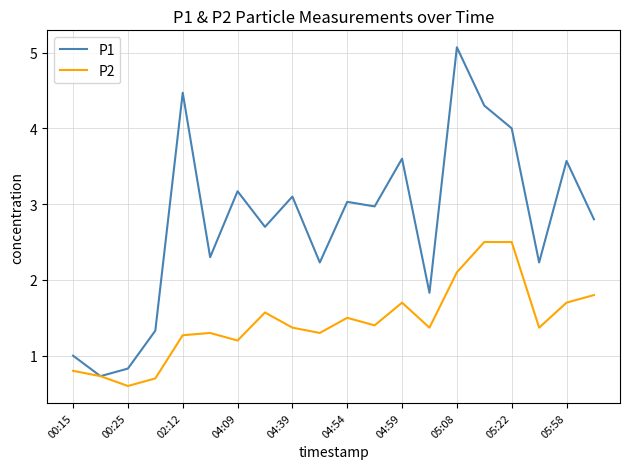

Rank the series by their average value, from lowest to highest.

P2, P1